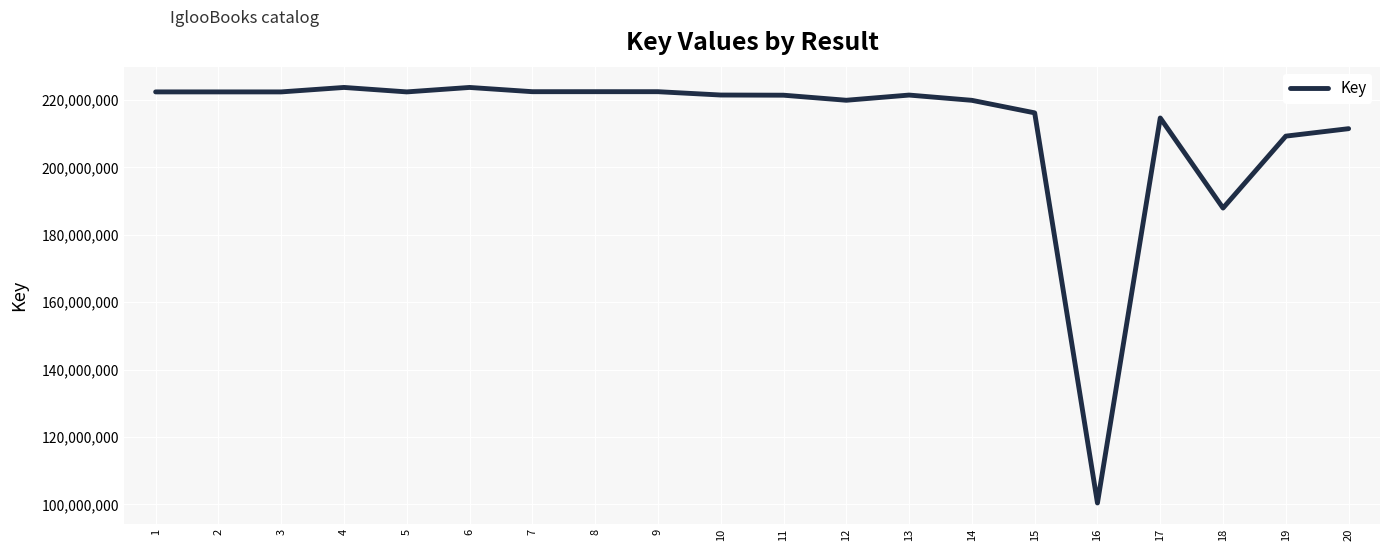

The value at 14 is 391605175. True or false?

False